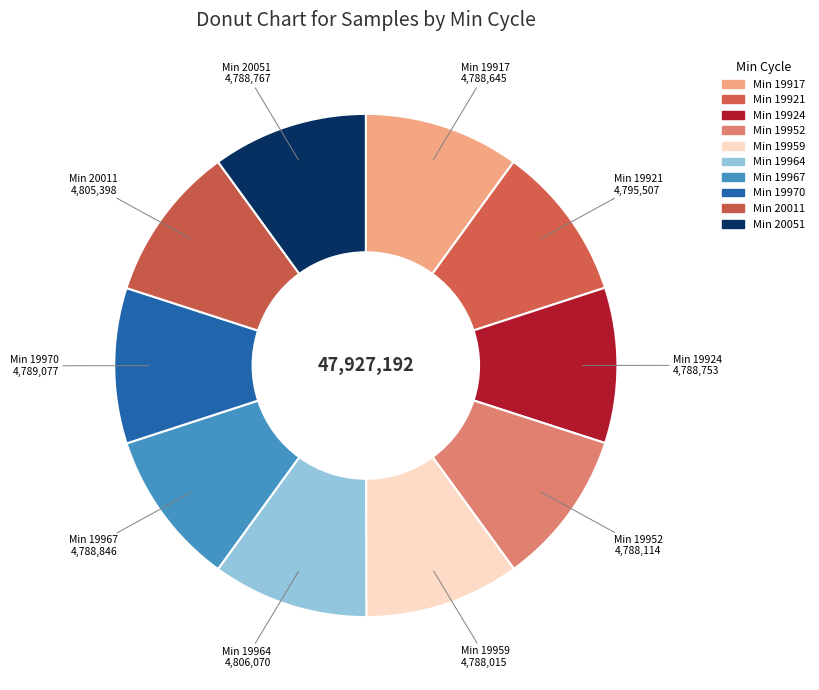

Count the number of slices in the pie.

10